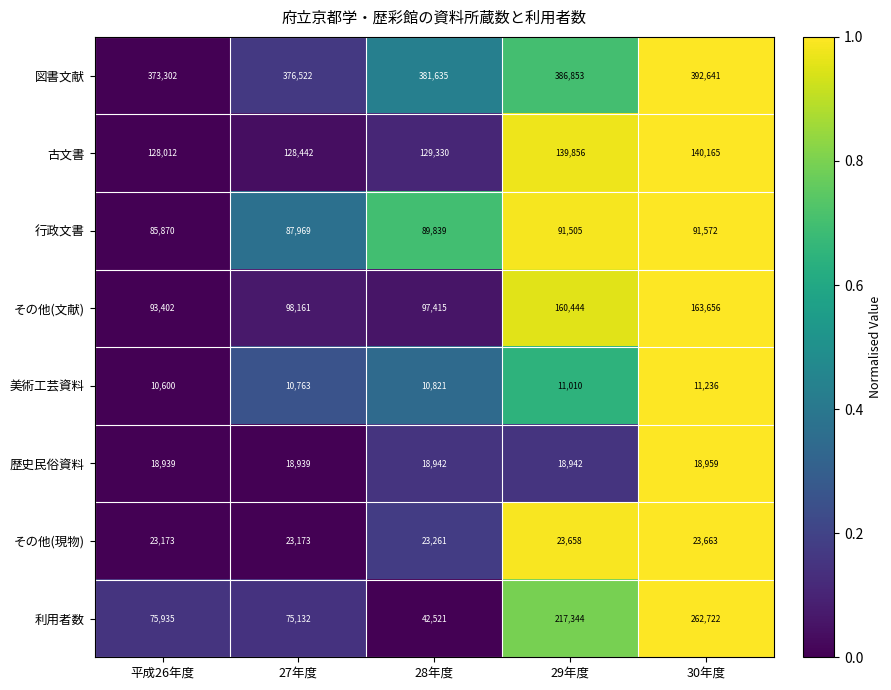

Which series changed the most between 平成26年度 and 29年度?

利用者数